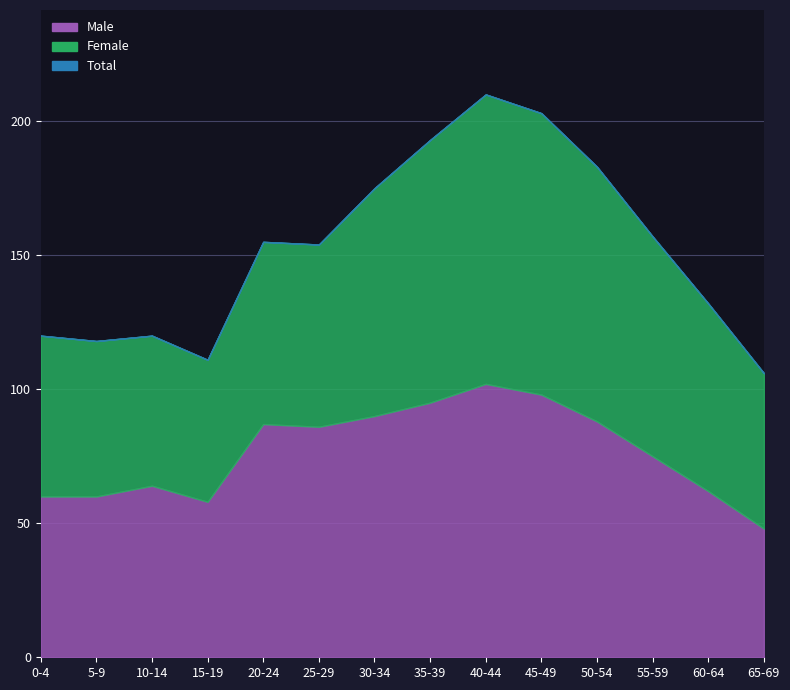

The Female series shows 68 at 20-24. True or false?

True